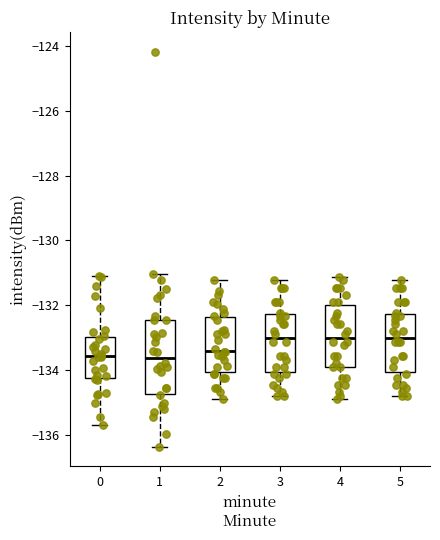

Comparing the boxes themselves (not the whiskers), which one is the tallest?

1